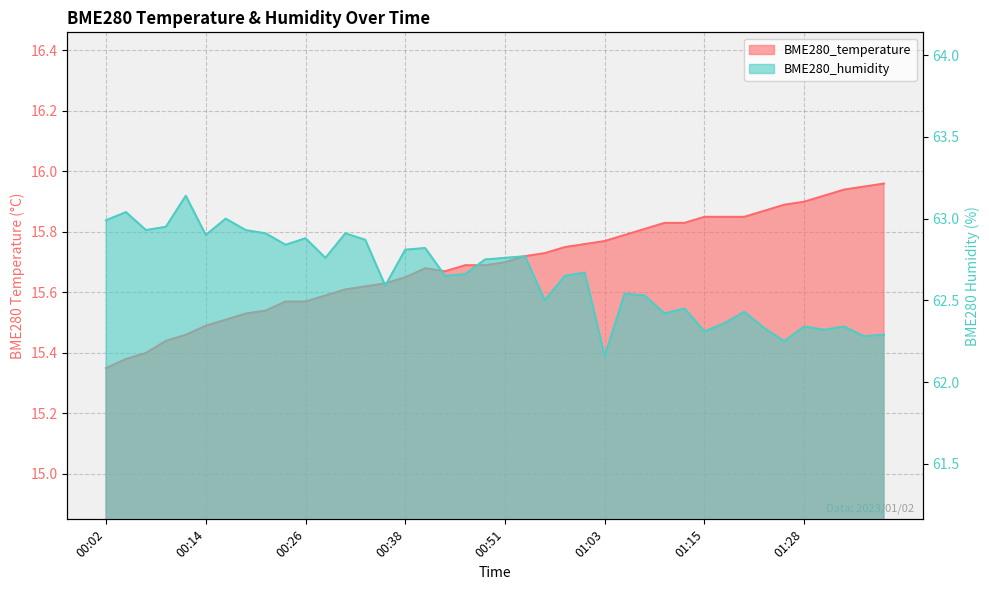

How many lines are shown in the chart?

2